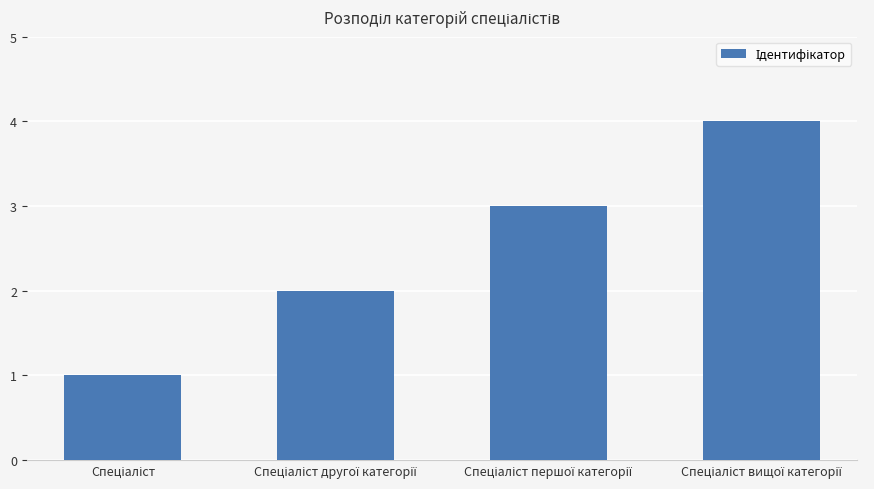

Reading left to right, transcribe all the data shown in this chart.

1	2	3	4